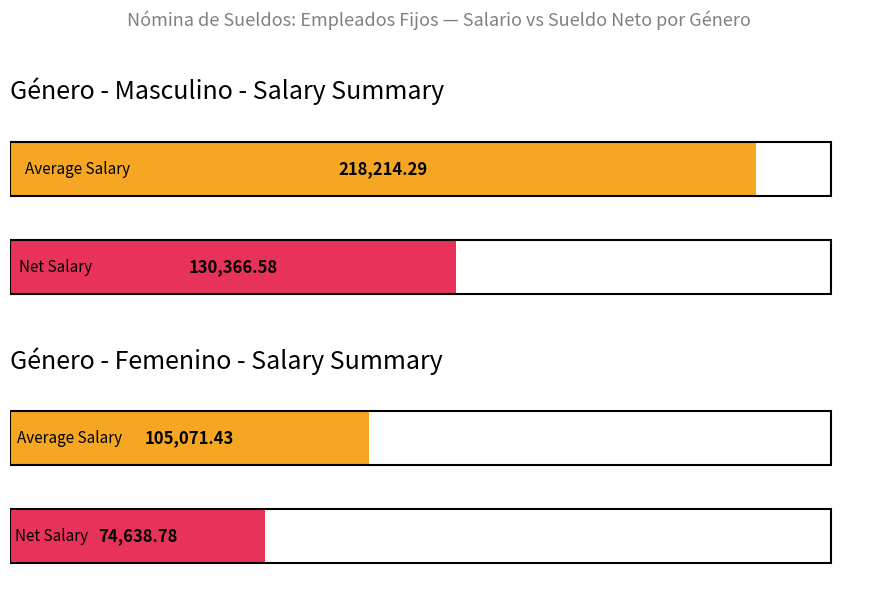

What is the label of the 2nd bar from the right?

Femenino